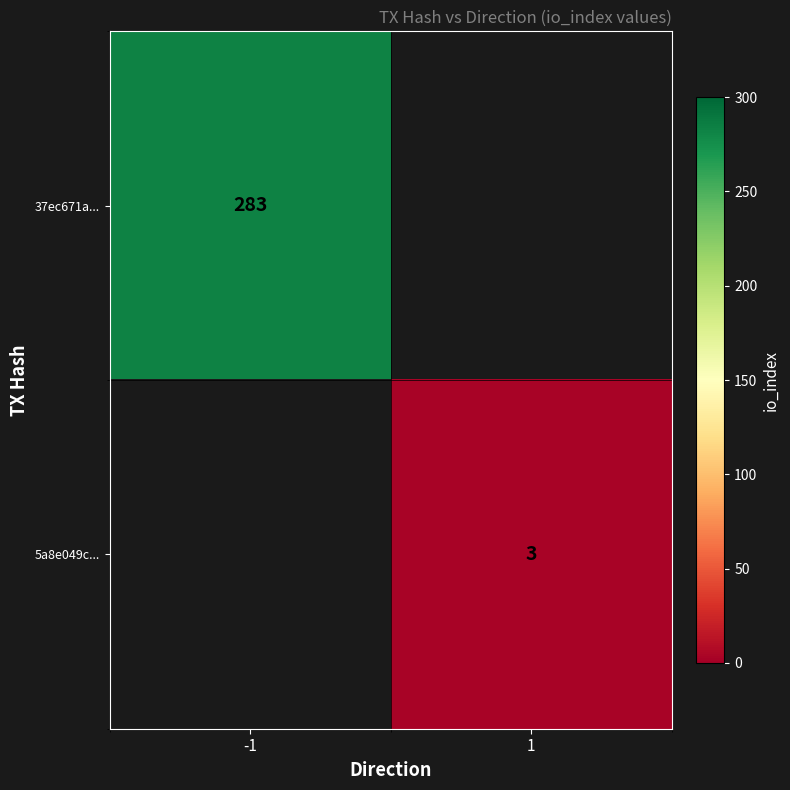

True or false: 5a8e049c... has a value of 3 at 1.

True